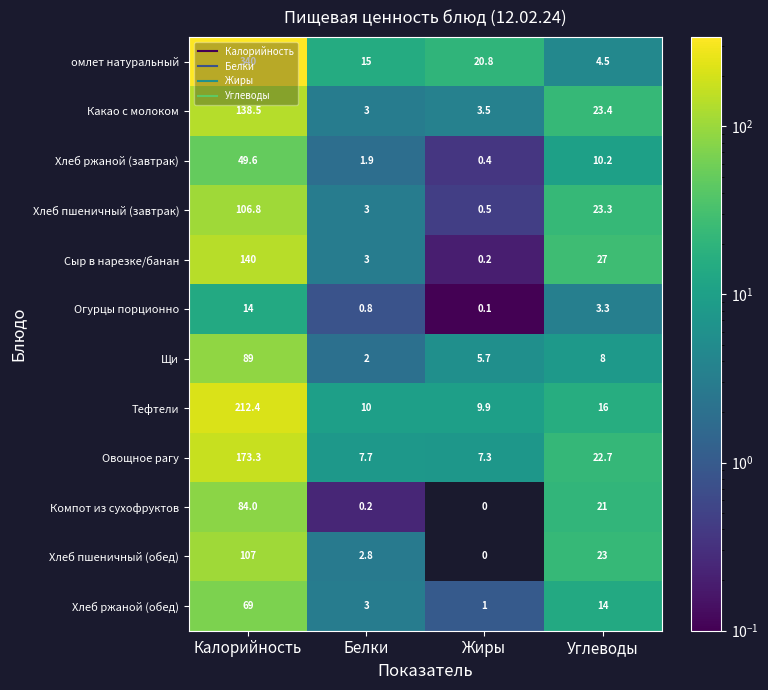

Rank the categories by Хлеб пшеничный (обед) value from highest to lowest.

Калорийность, Углеводы, Белки, Жиры